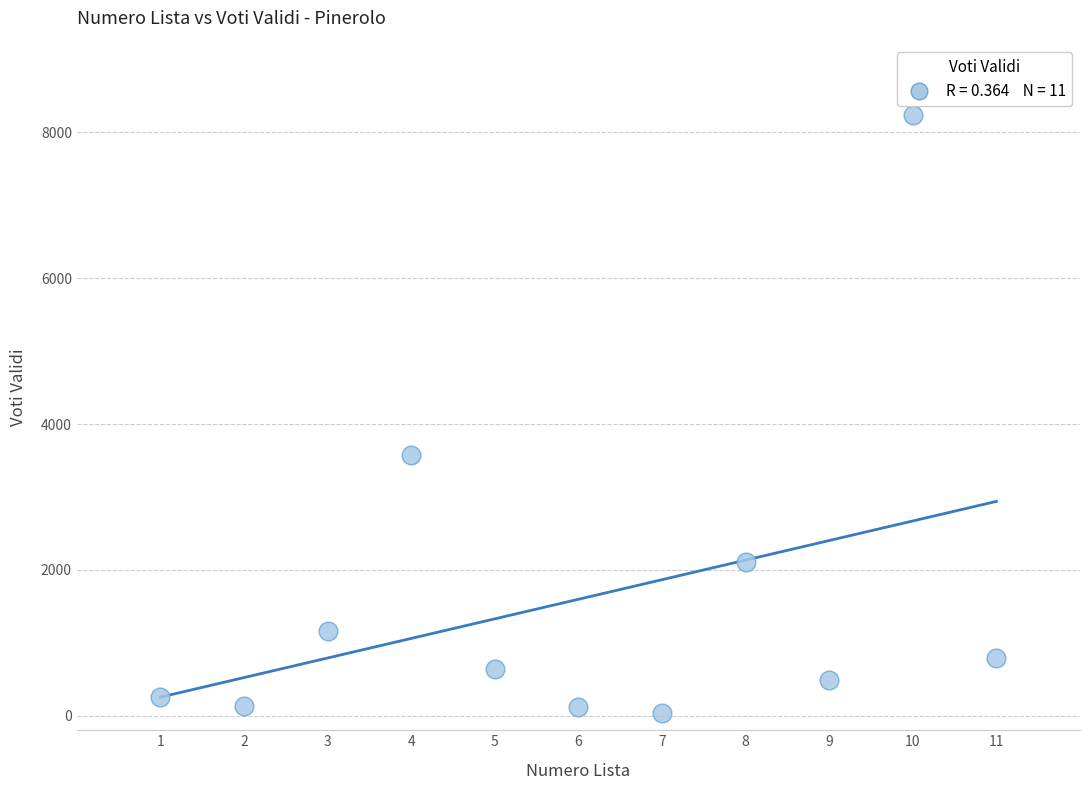

What is the average X value?

6